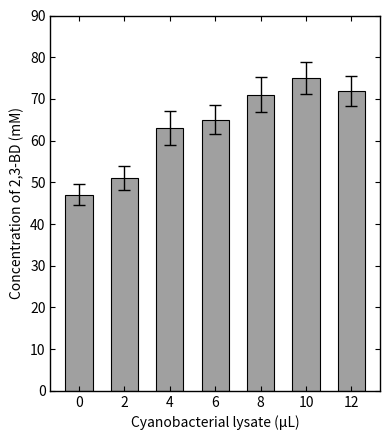

Does the chart contain stacked bars?

No